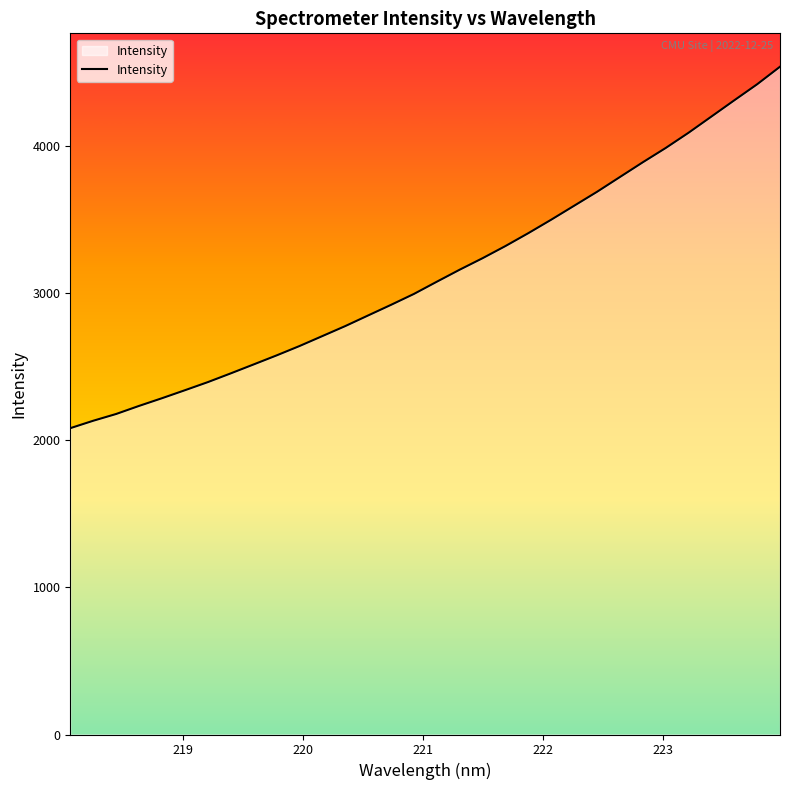

True or false: there are more than 1 points higher than both neighbors.

False